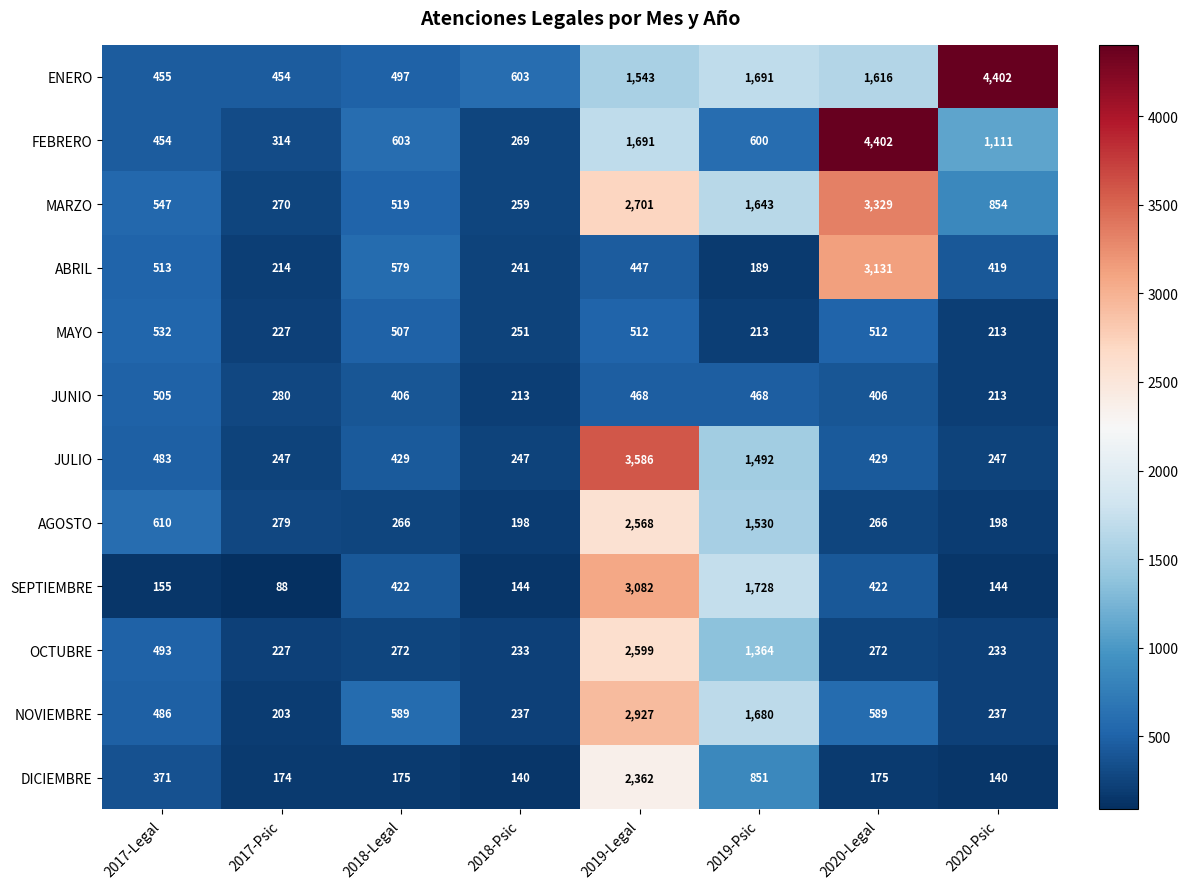

What is the smallest value displayed?

88